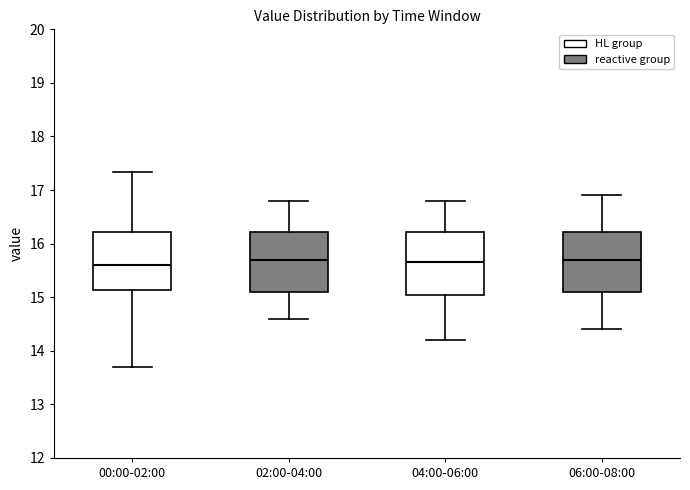

Reading left to right, read every box against the y-axis: the position of its median line, the range the box covers, and the ends of its whiskers. The values are not printed on the chart, so give them approximately, as read against the axis.

00:00-02:00: median 15.6, box 15.1 to 16.2, whiskers 13.7 to 17.3
02:00-04:00: median 15.7, box 15.1 to 16.2, whiskers 14.6 to 16.8
04:00-06:00: median 15.7, box 15.1 to 16.2, whiskers 14.2 to 16.8
06:00-08:00: median 15.7, box 15.1 to 16.2, whiskers 14.4 to 16.9